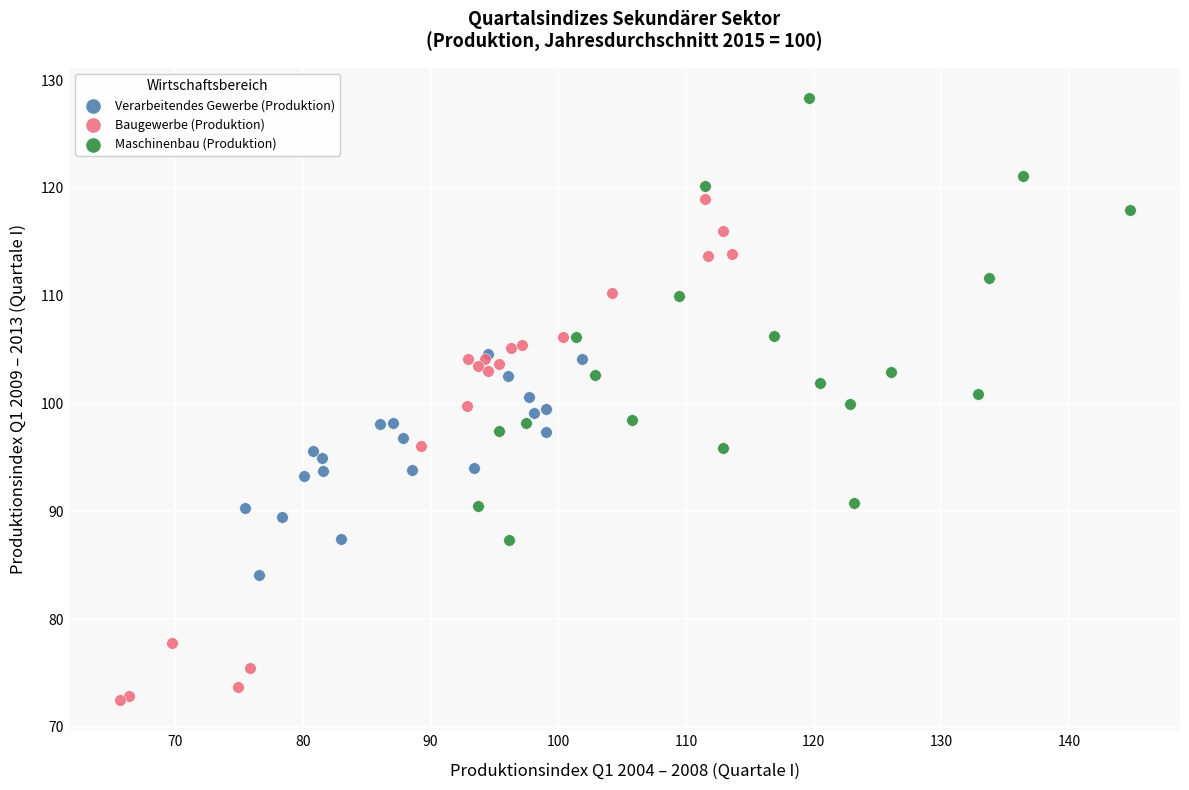

Which series contains the highest Y value?

Maschinenbau (Produktion)